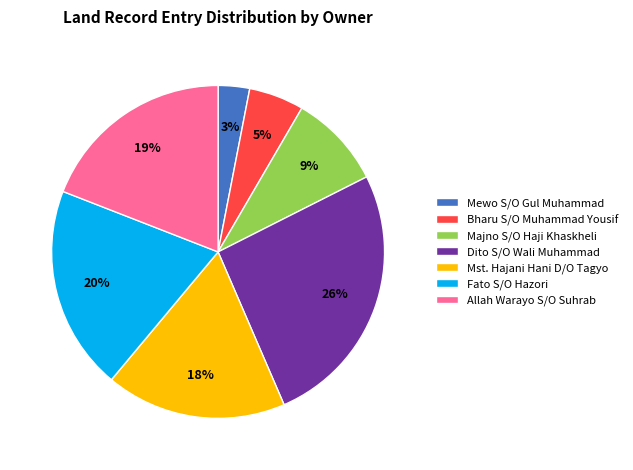

What is the smallest slice in the pie chart?

Mewo S/O Gul Muhammad